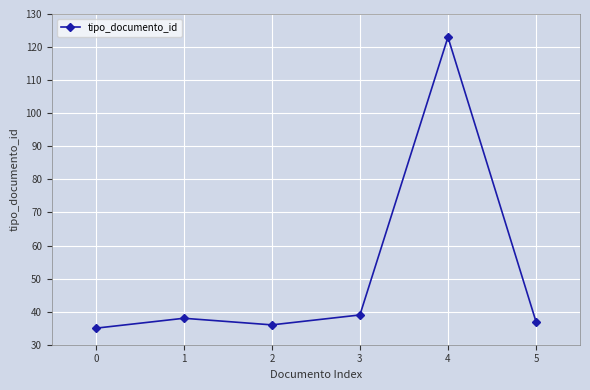

What is the average value?

51